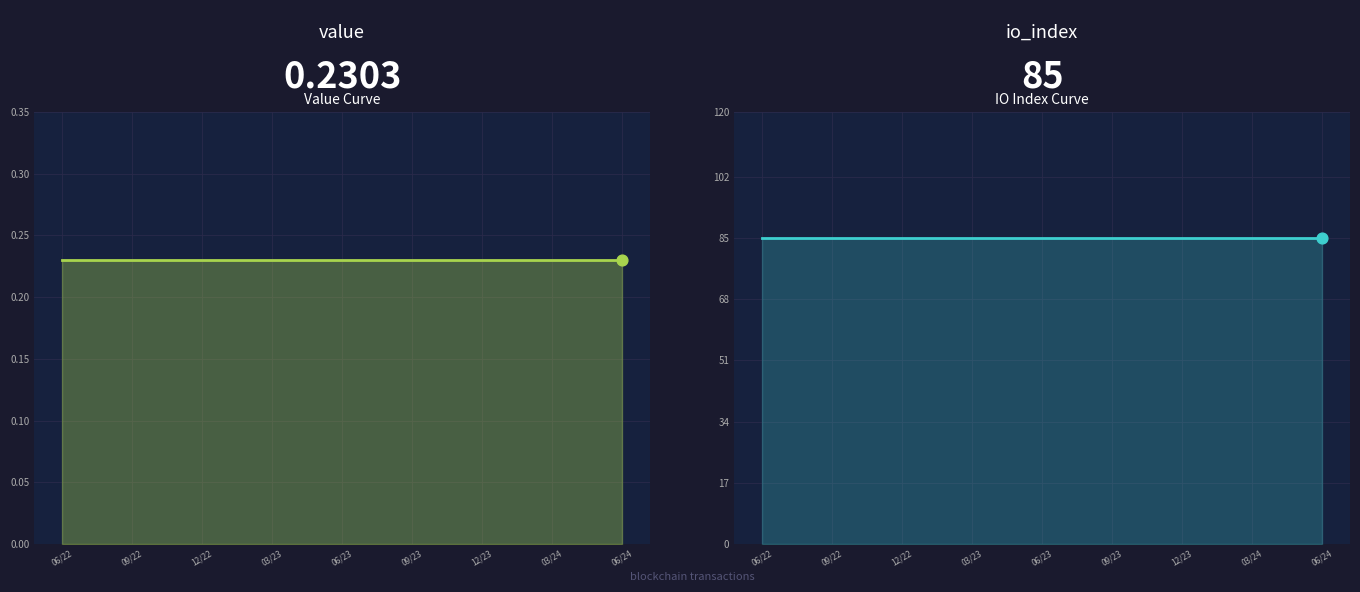

Which series contains the highest Y value?

io_index_line